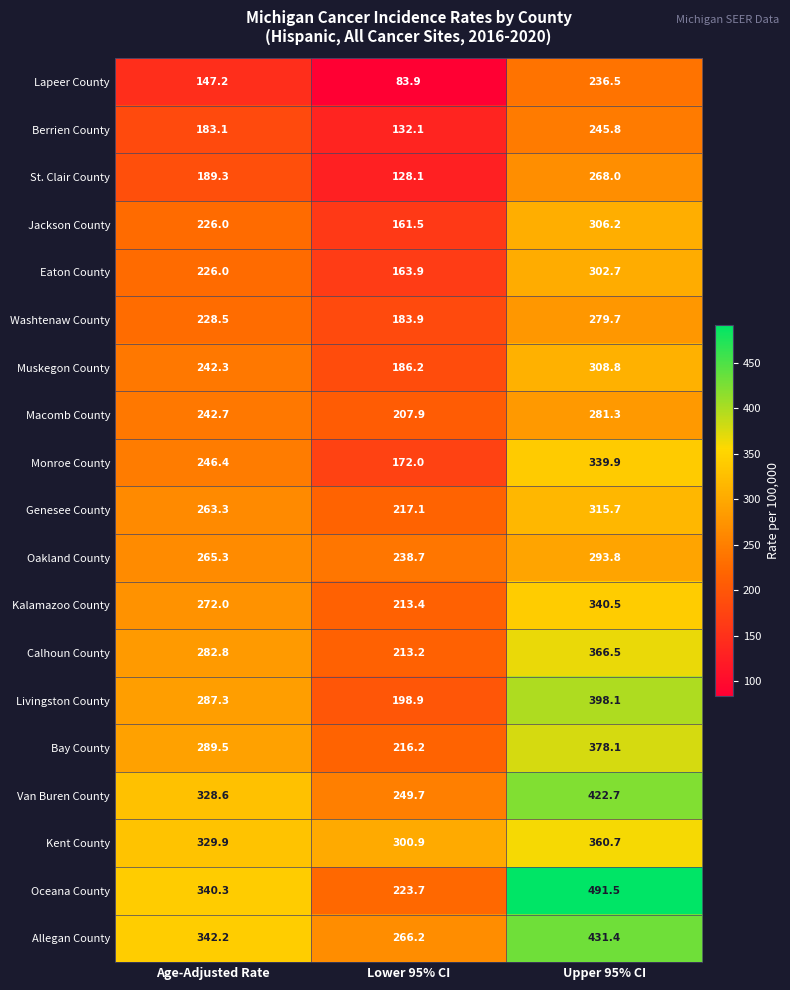

Is it true that Eaton County equals 226.0 at Age-Adjusted Rate?

True